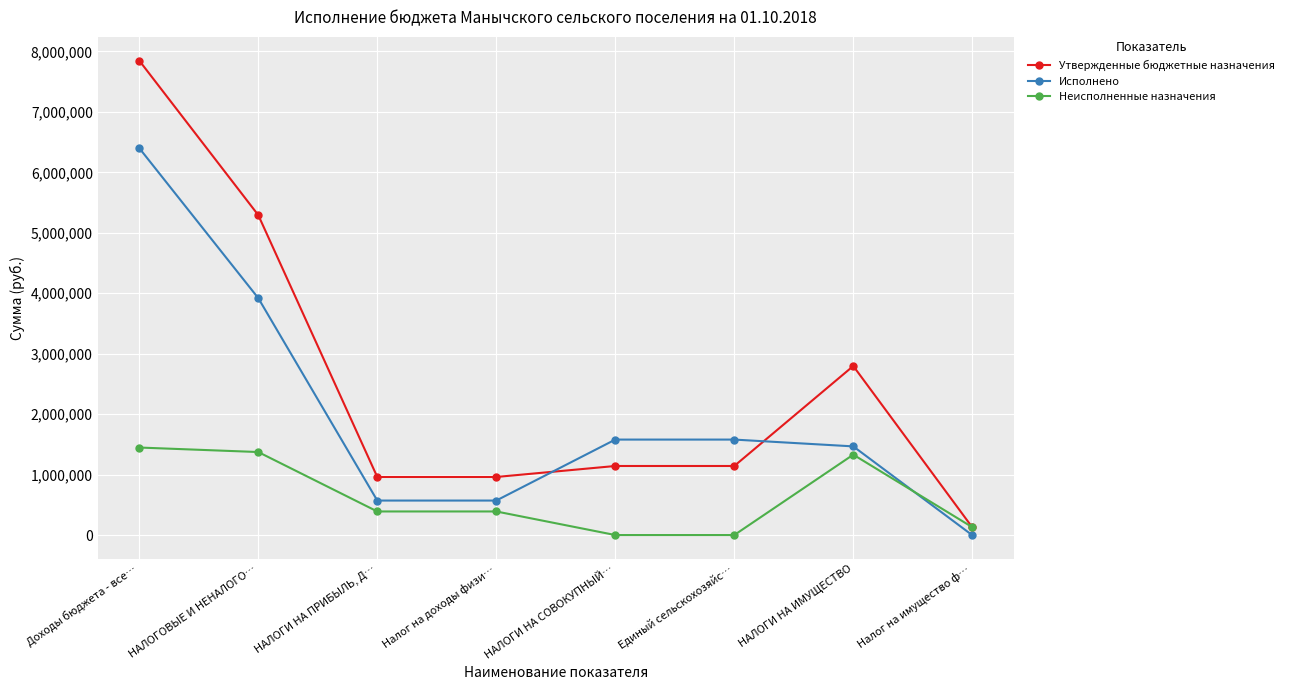

What is the minimum value shown in the chart?

-2431.6